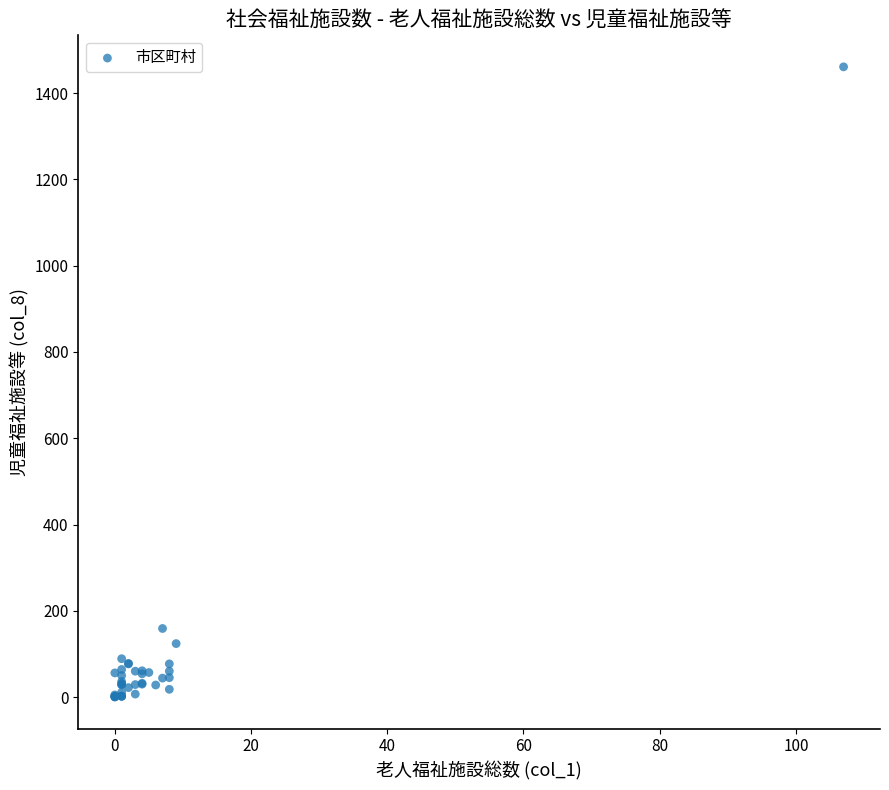

What Y value in the scatter plot is closest to 730?

159